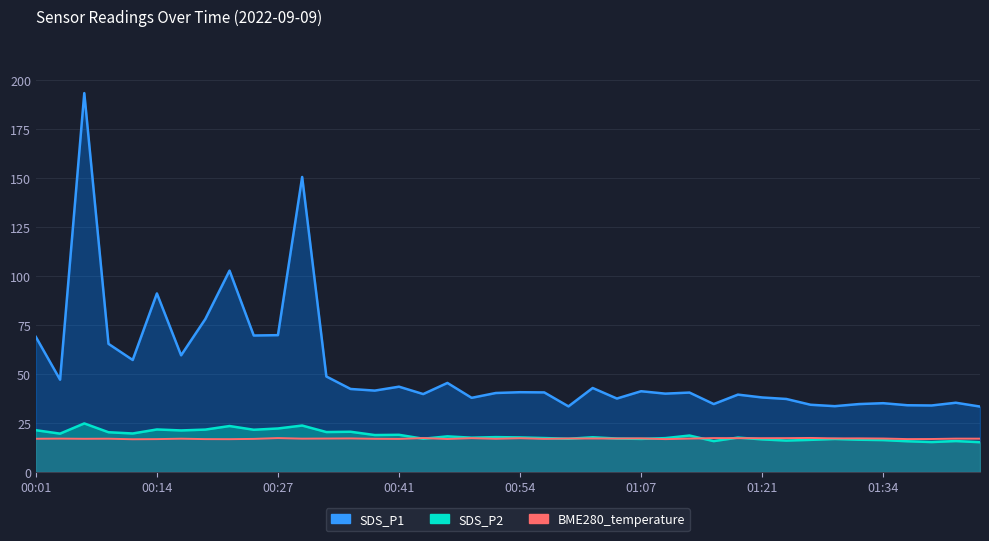

True or false: SDS_P2 has more than 1 interior local peaks.

True